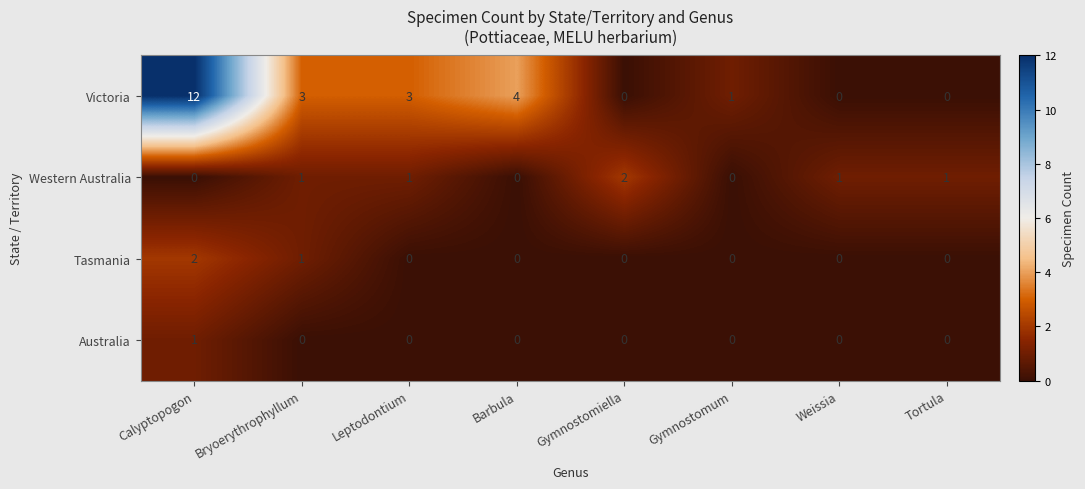

At Calyptopogon, list the series in order from smallest to largest.

Western Australia, Australia, Tasmania, Victoria